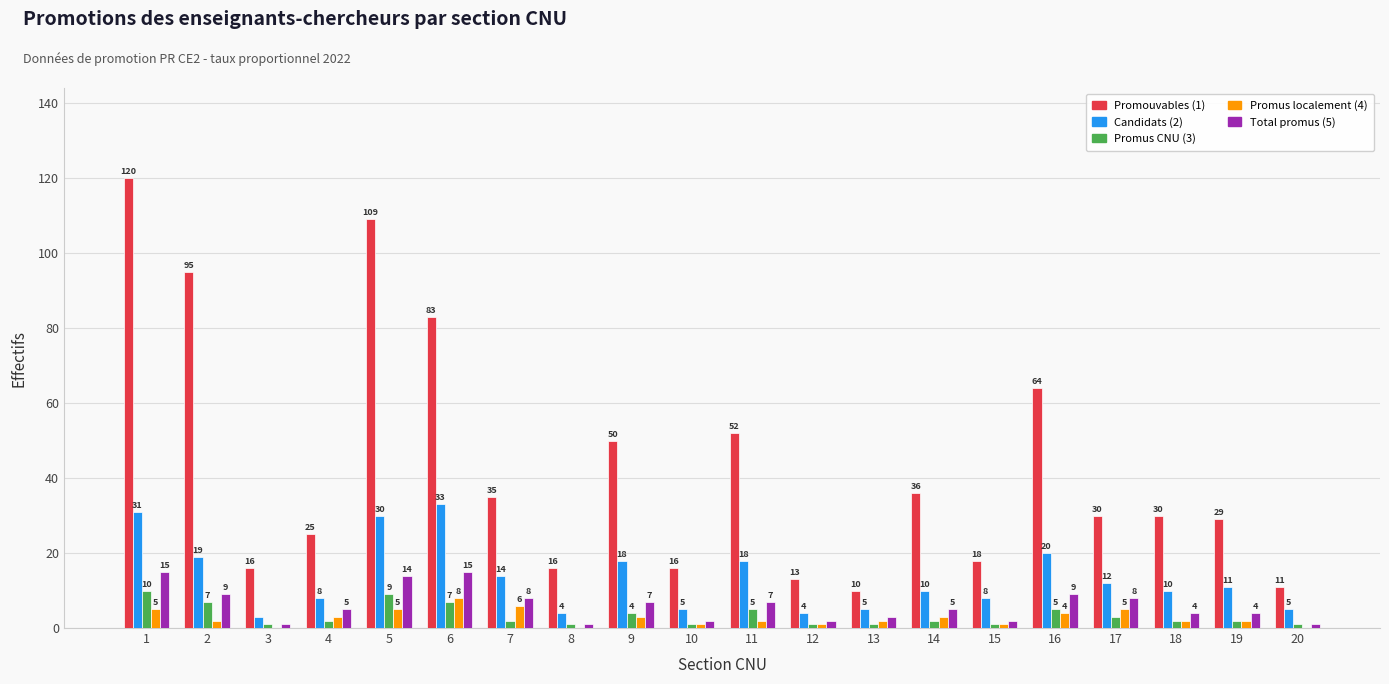

Which series has the largest total across all categories?

Promouvables (1)